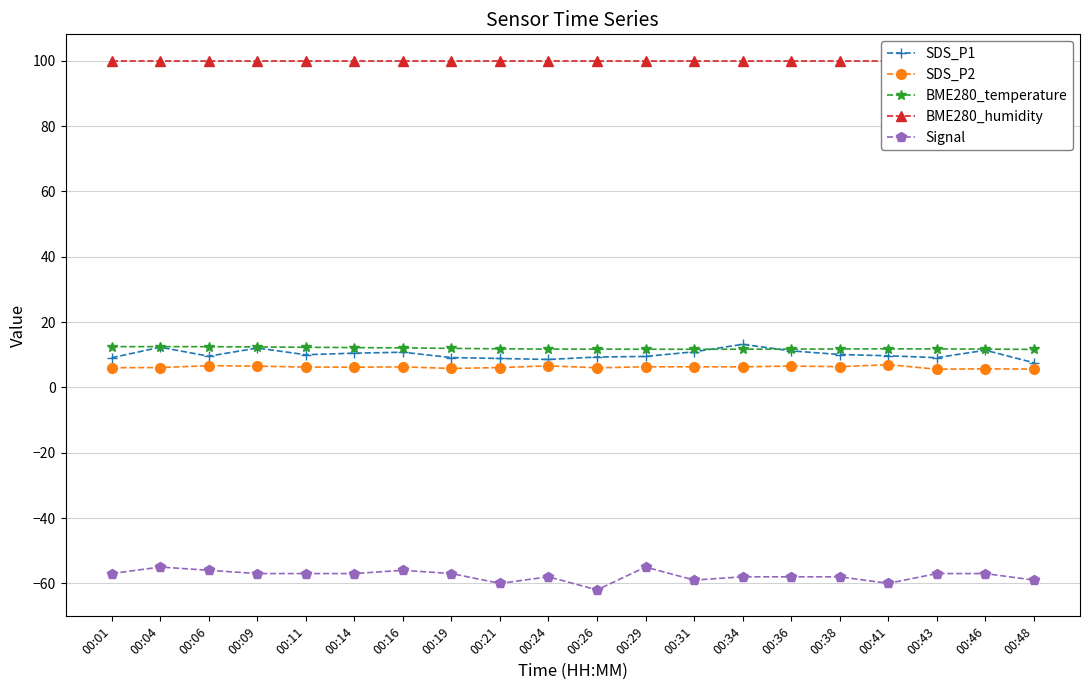

In Signal, how many points are lower than both neighbors (excluding endpoints)?

4